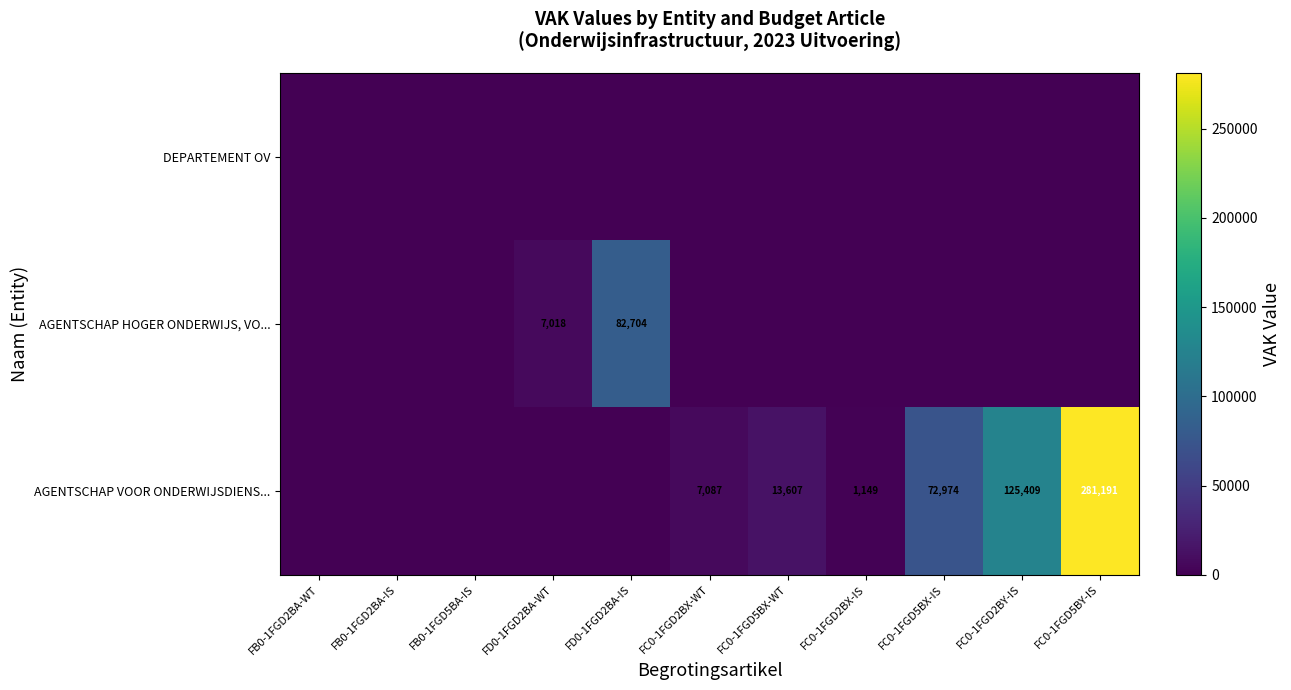

Is it true that AGENTSCHAP VOOR ONDERWIJSDIENS... equals 13607 at FC0-1FGD5BX-WT?

True